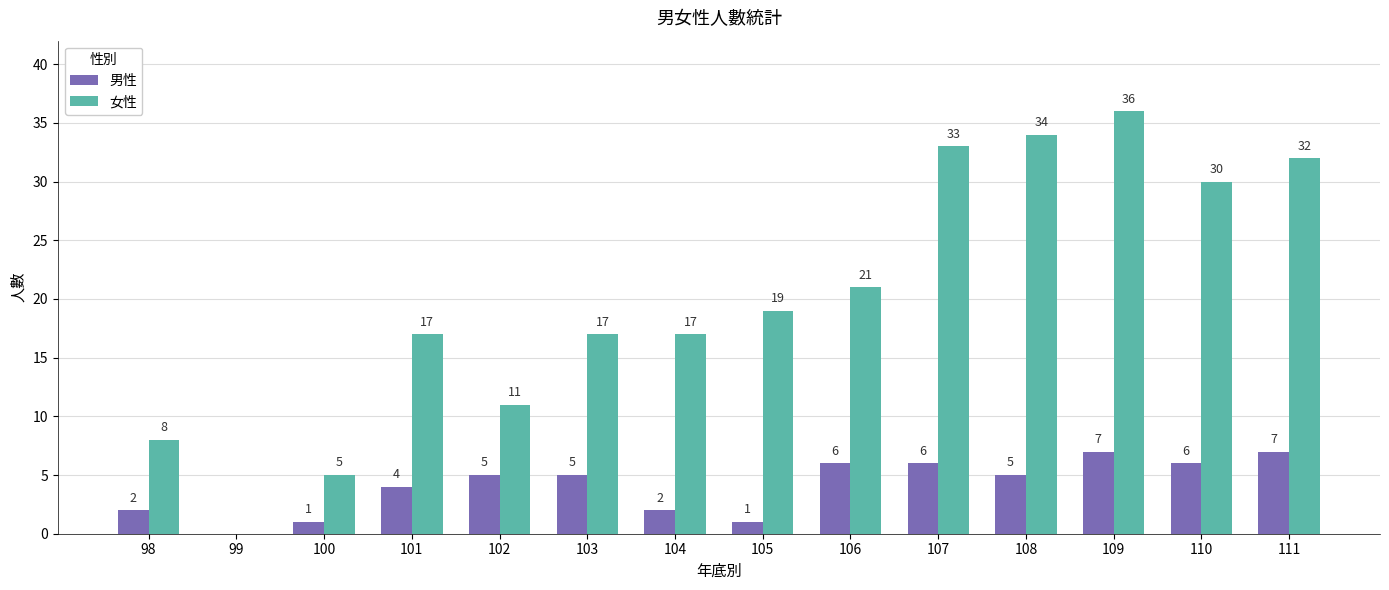

Which series changed the most between 102 and 110?

女性